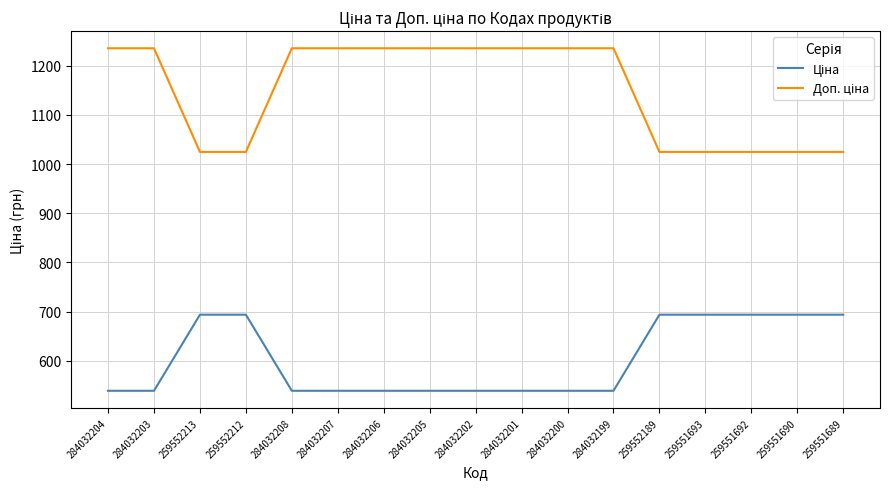

What is the spread (max minus min) of values at 284032201?

696.4